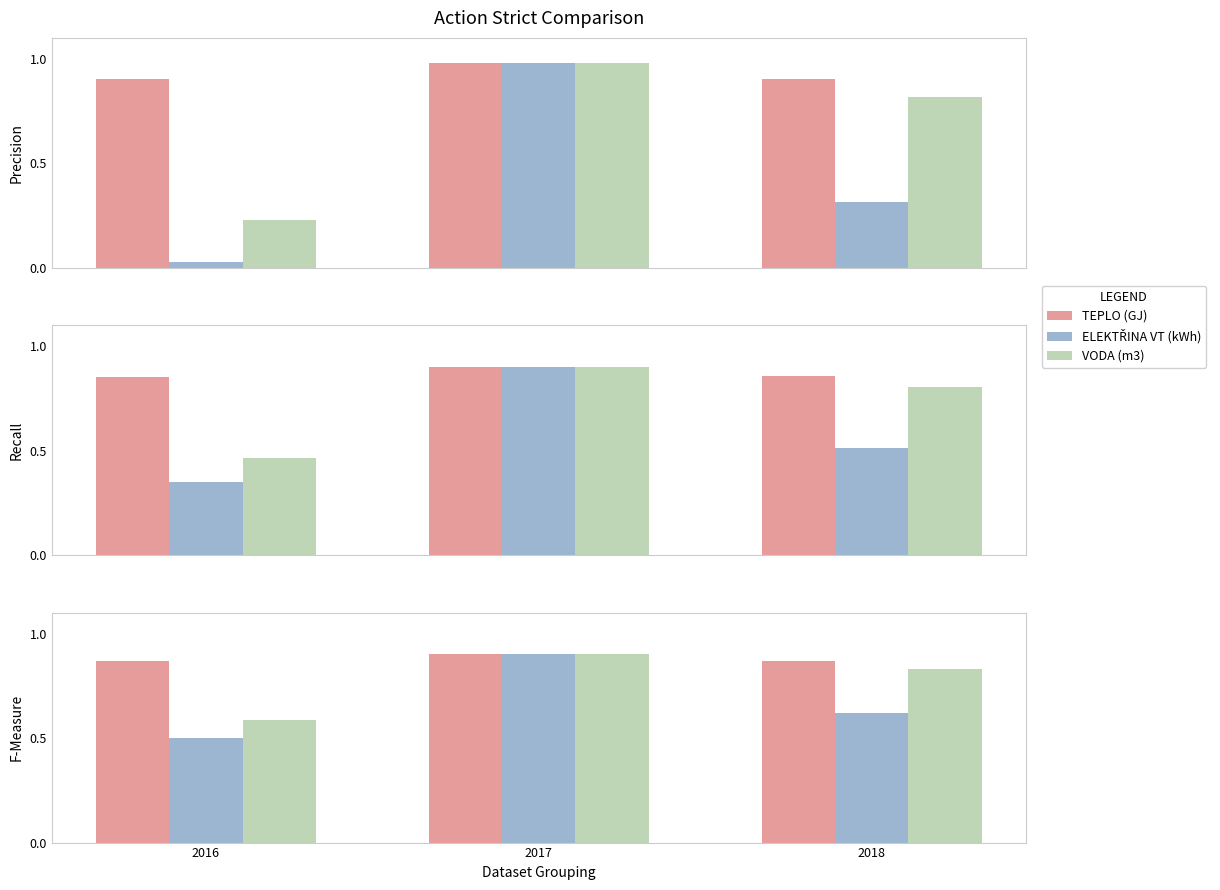

At how many categories does at least one series exceed 0?

3